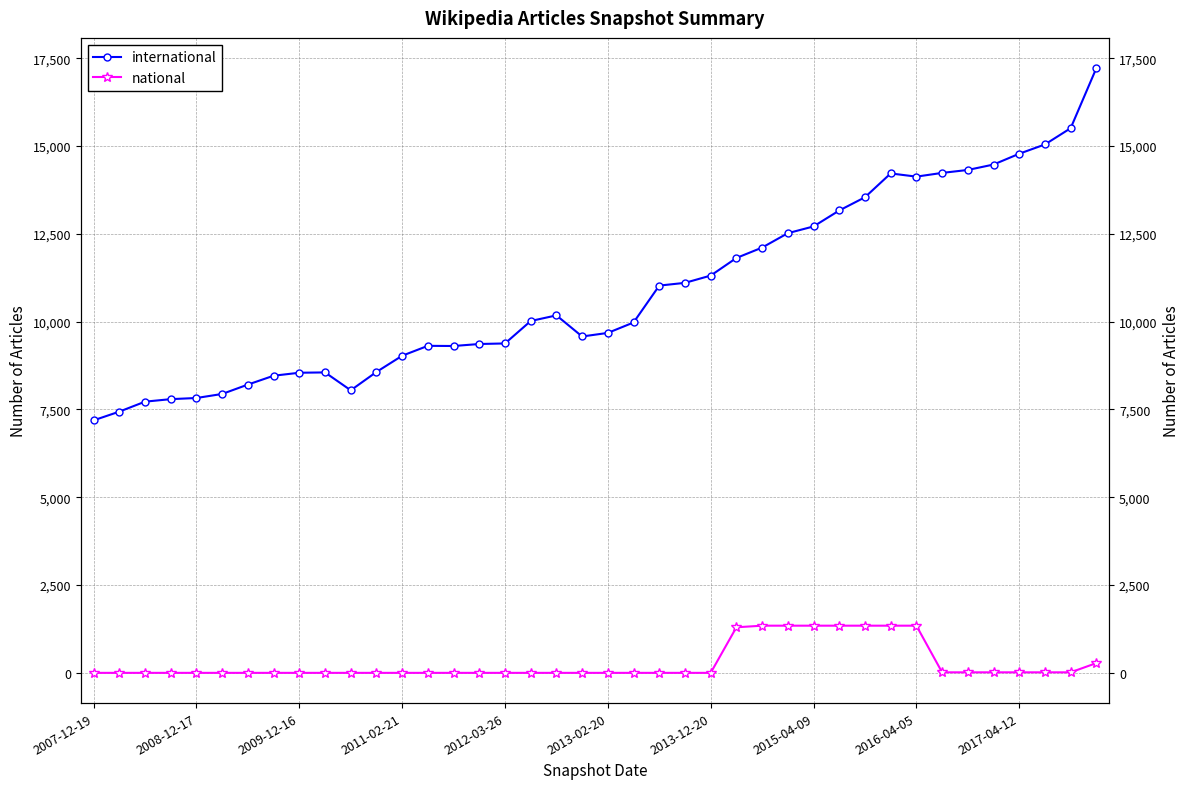

What is the sum of all national values?

11106